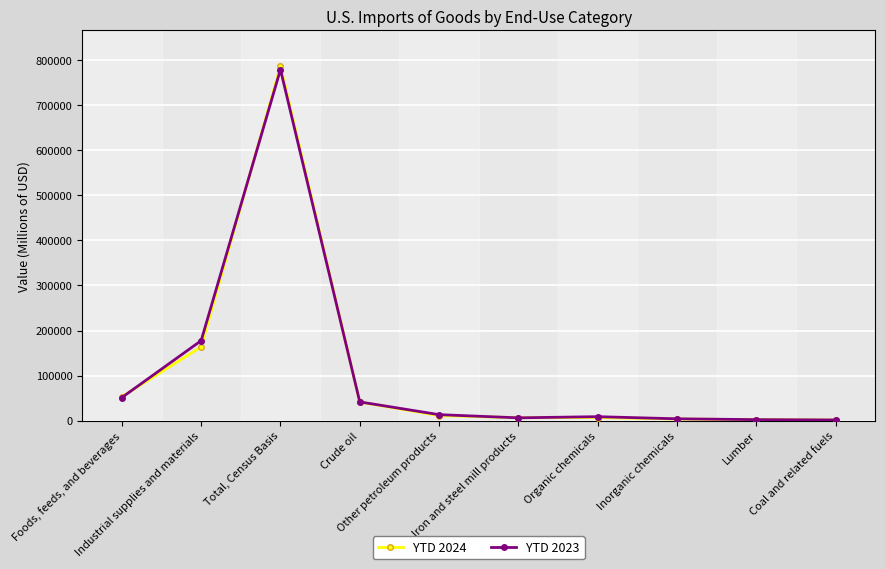

What is the maximum value shown in the chart?

787784